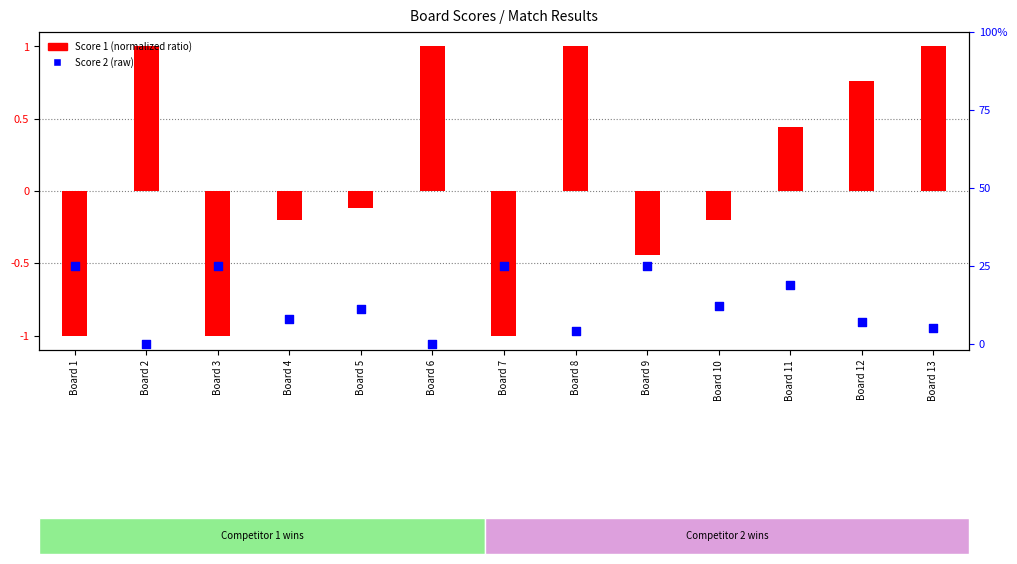

At which category is the sum across all series the highest?

Board 9